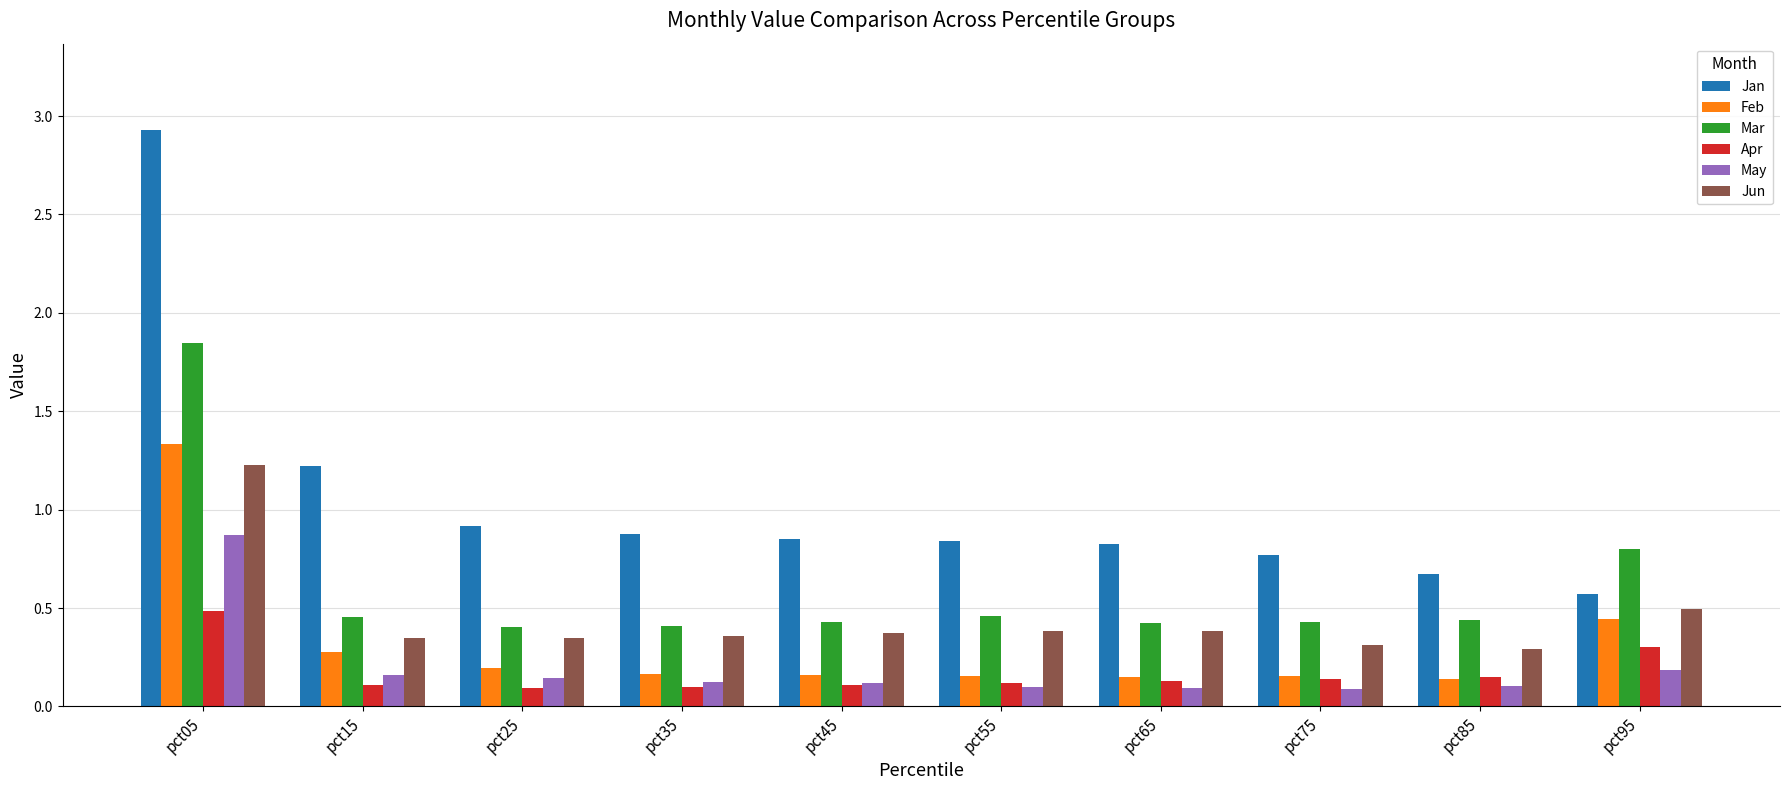

Which series changed the most between pct45 and pct95?

Mar